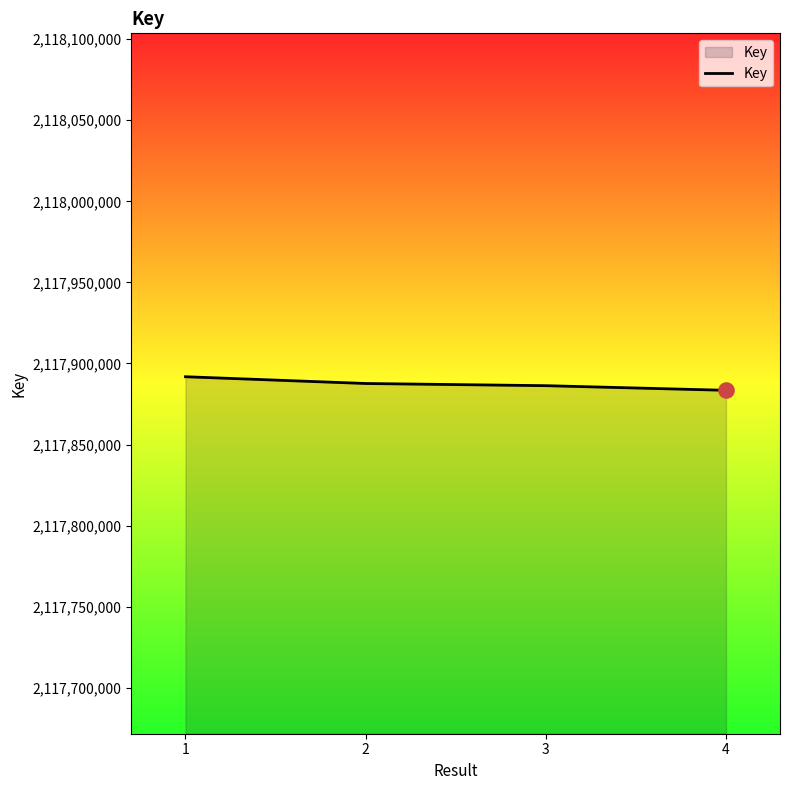

What is the change in value from 1 to 3?

-5518